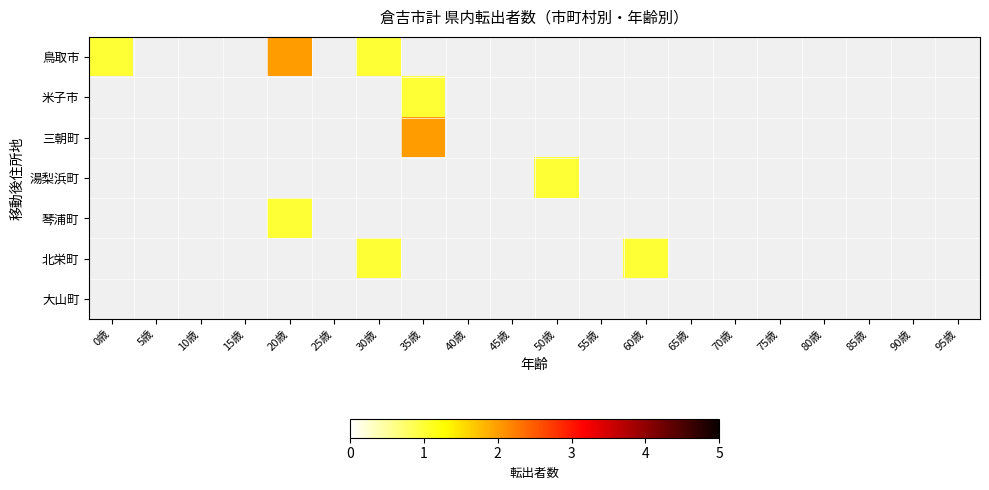

Is the value of 鳥取市 at 45歳 greater than the value of 北栄町 at 40歳?

No